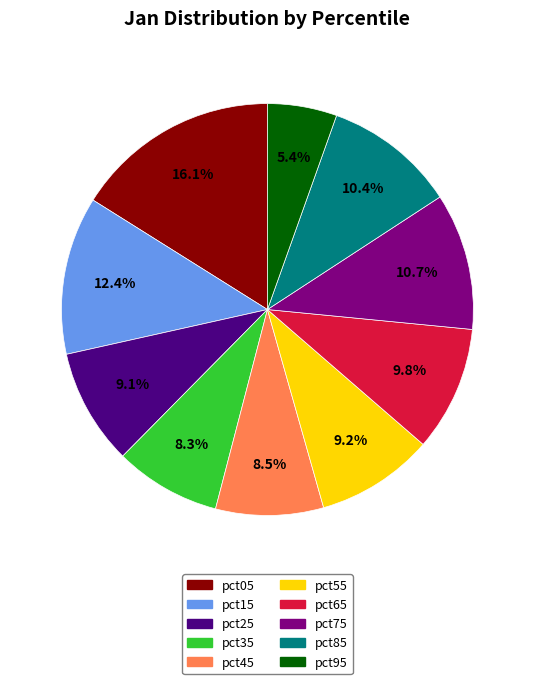

Is pct55 the majority of the pie?

No